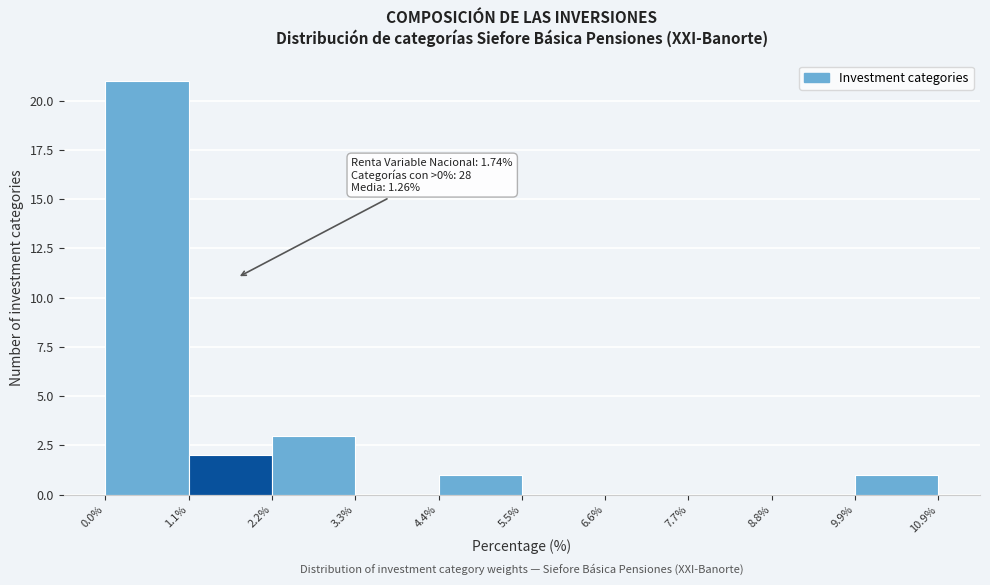

Over which range of the x-axis is the bar tallest?

0.0% to 1.1%